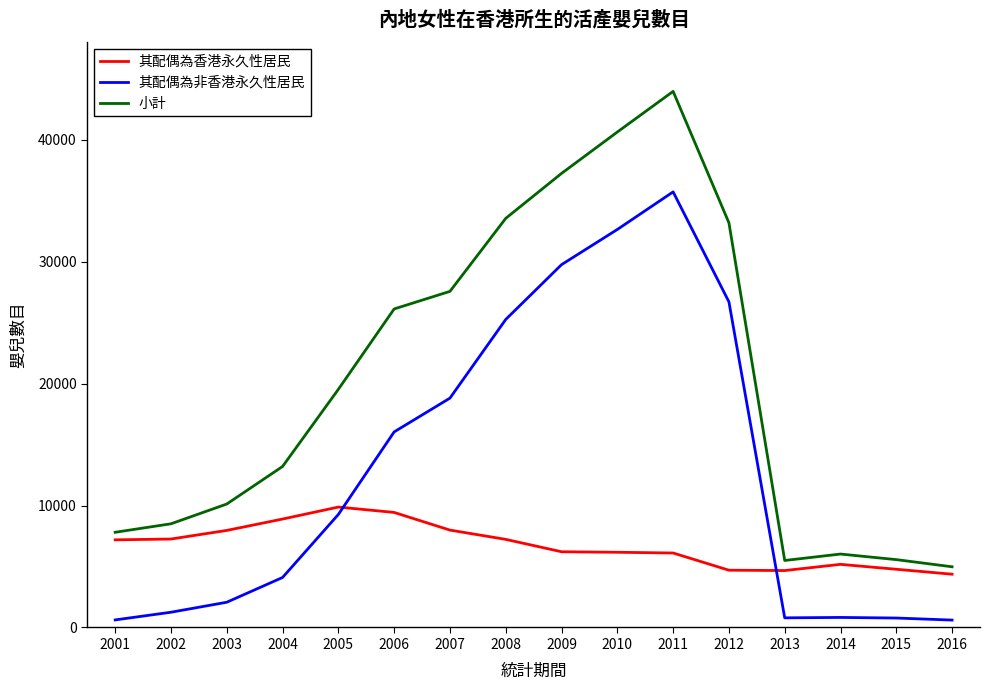

Rank the series by their average value, from highest to lowest.

小計, 其配偶為非香港永久性居民, 其配偶為香港永久性居民